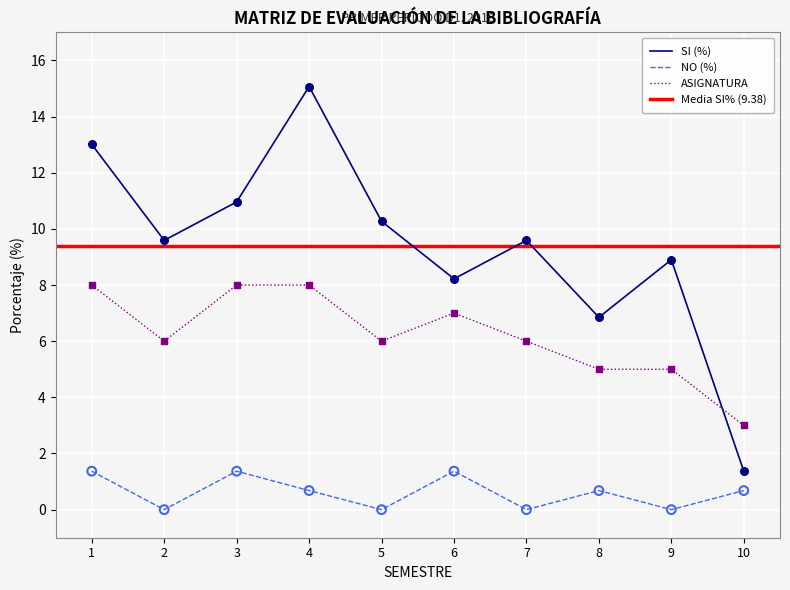

Which series reaches the minimum Y coordinate?

NO (%)